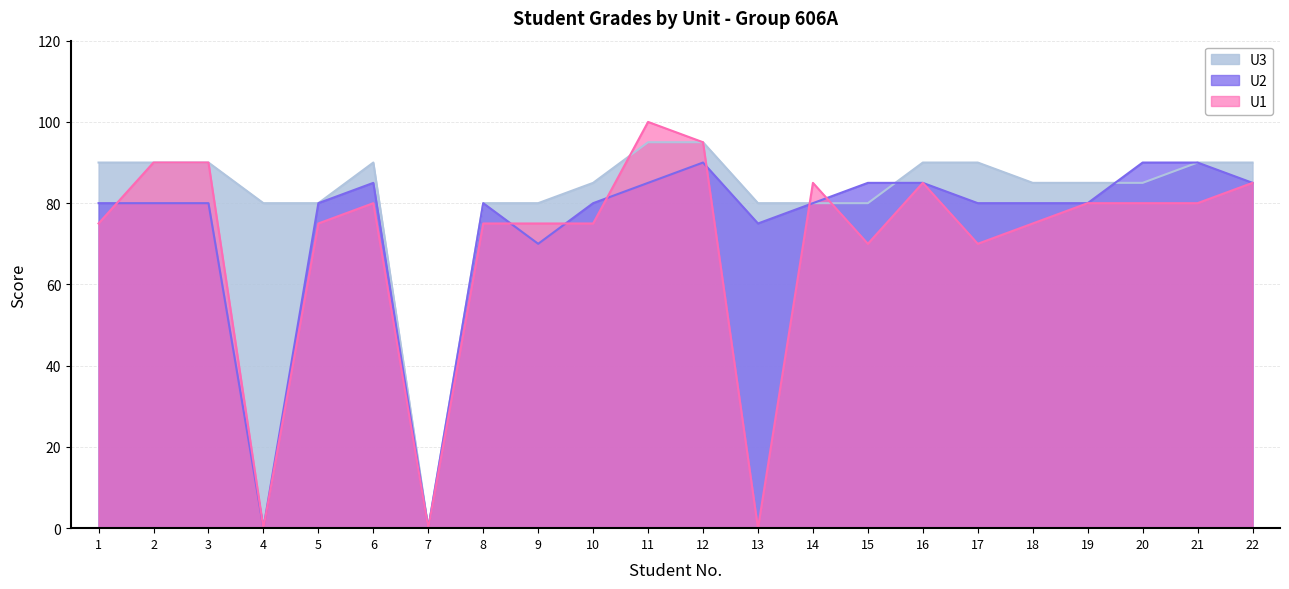

At 8, list the series in order from smallest to largest.

U1, U2, U3